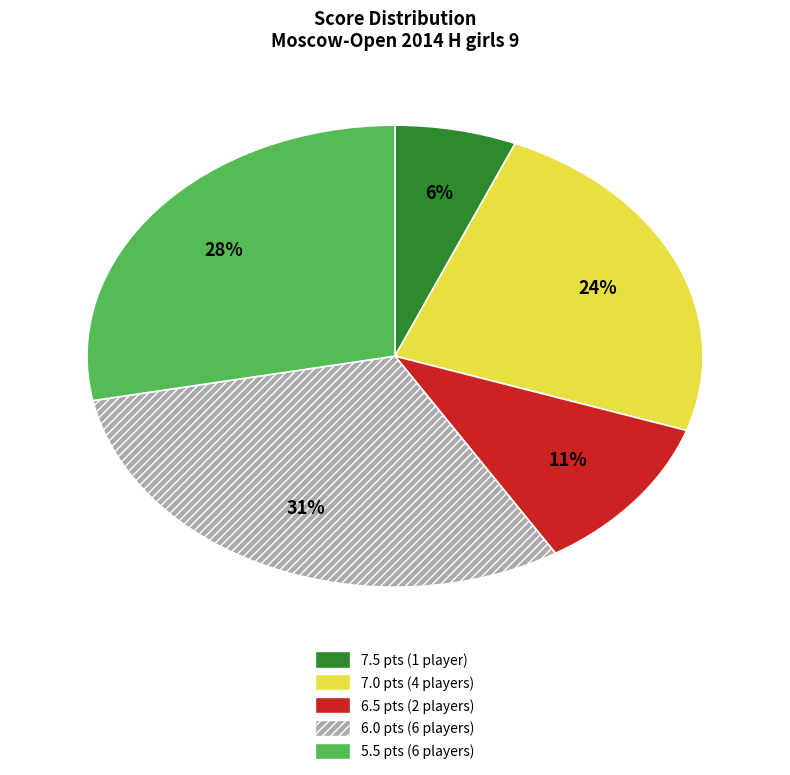

Is there any slice that represents more than half of the pie?

No